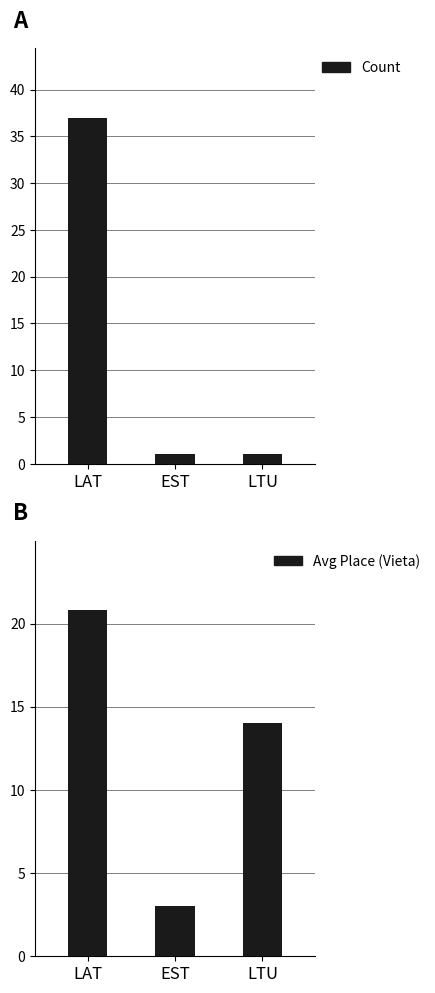

How many data points does each series have?

3